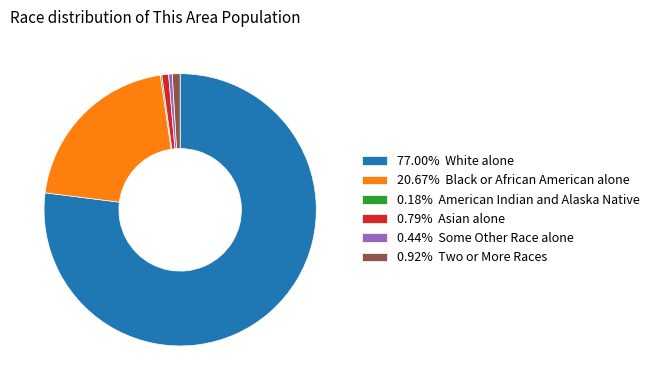

Does 77.00% White alone represent more than half of the total?

Yes